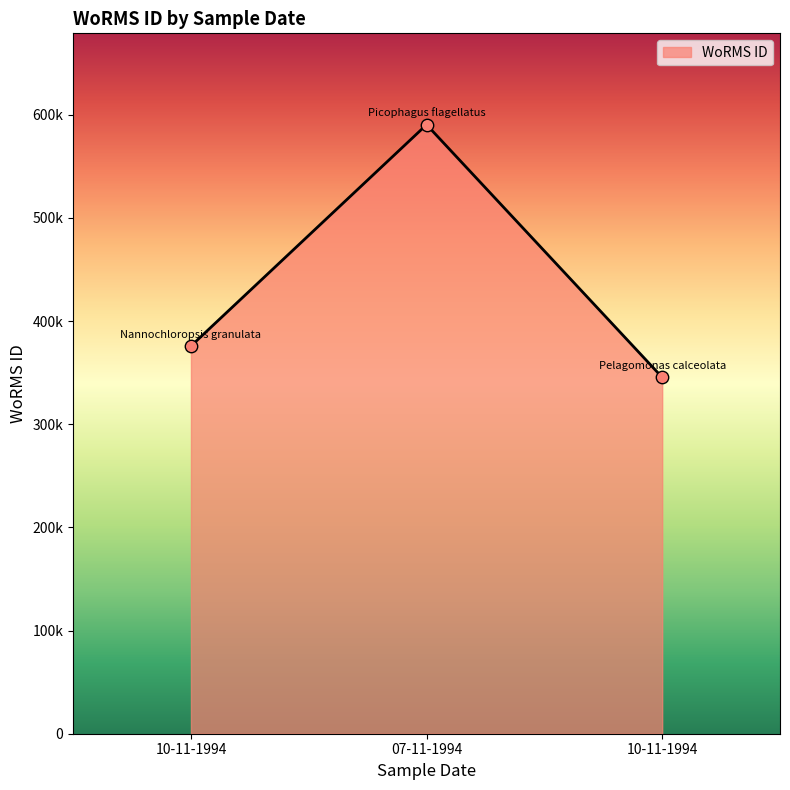

Which has a higher value, 10-11-1994 or 10-11-1994?

10-11-1994